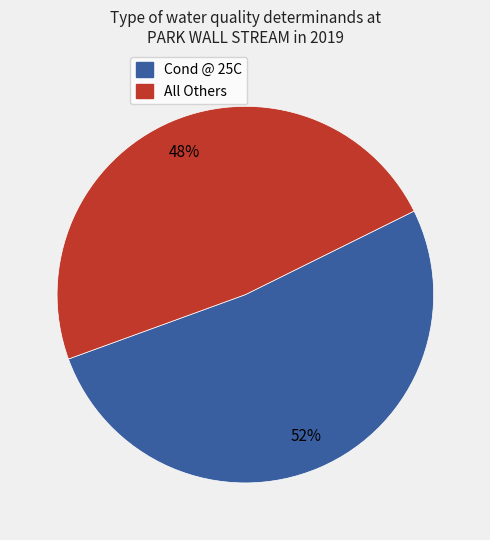

How many slices are in this pie chart?

2